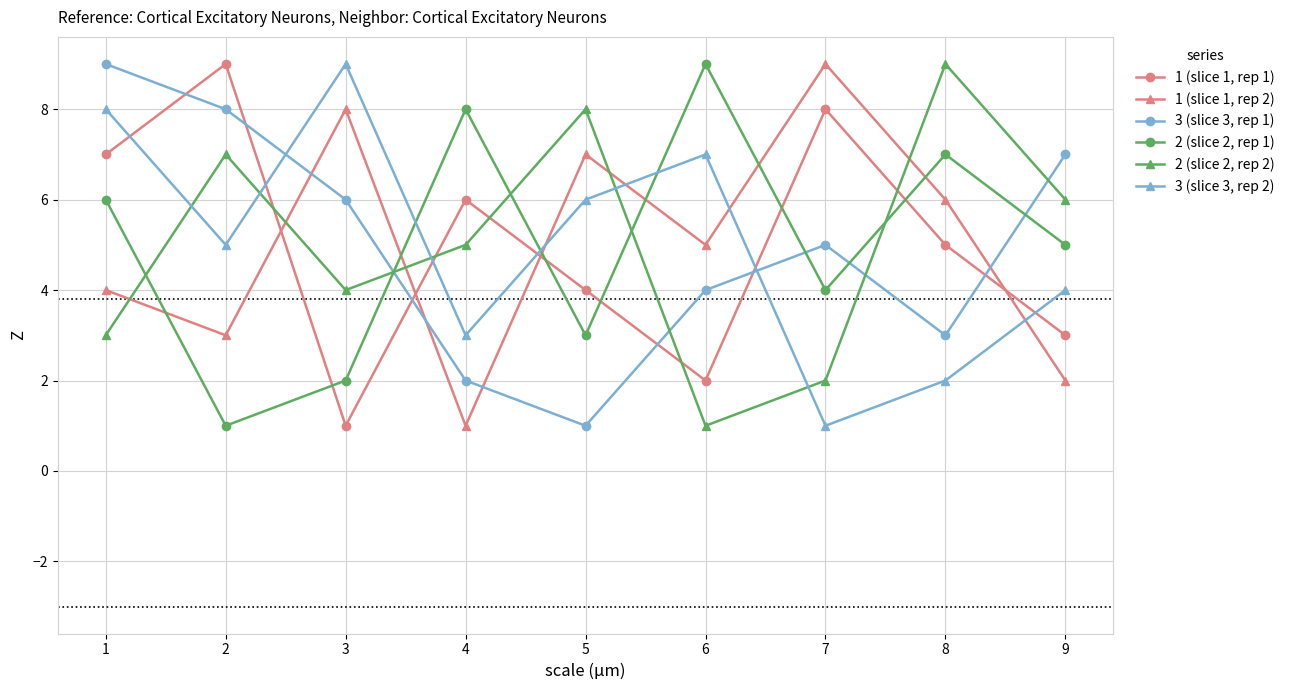

Rank the categories by 3 (slice 3, rep 1) value from highest to lowest.

1, 2, 9, 3, 7, 6, 8, 4, 5